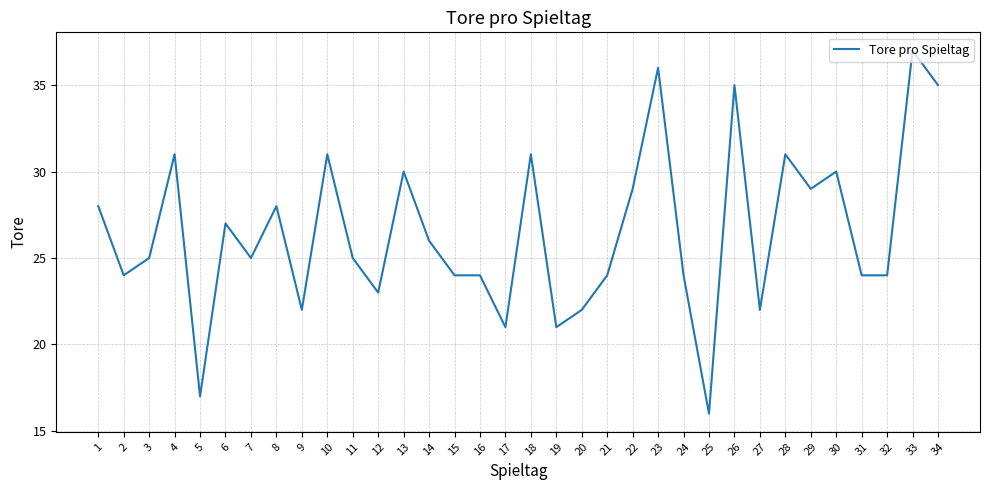

What is the difference between the maximum and minimum values?

21